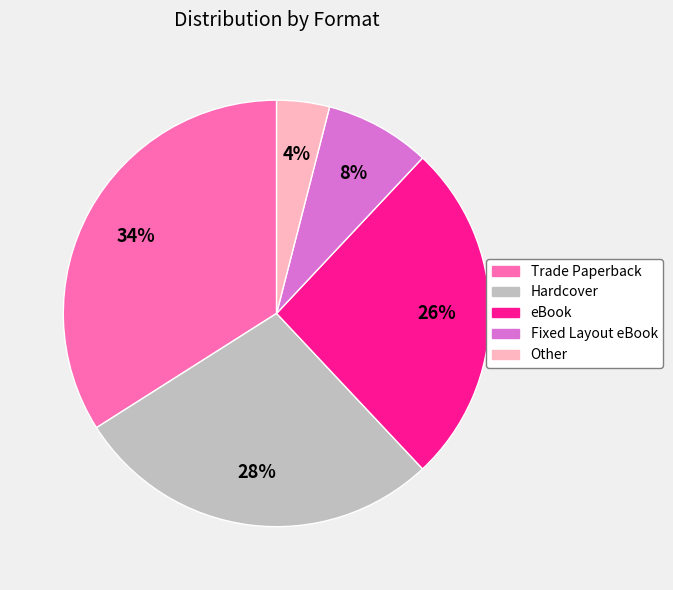

Do Fixed Layout eBook and Hardcover together represent more than half of the pie?

No